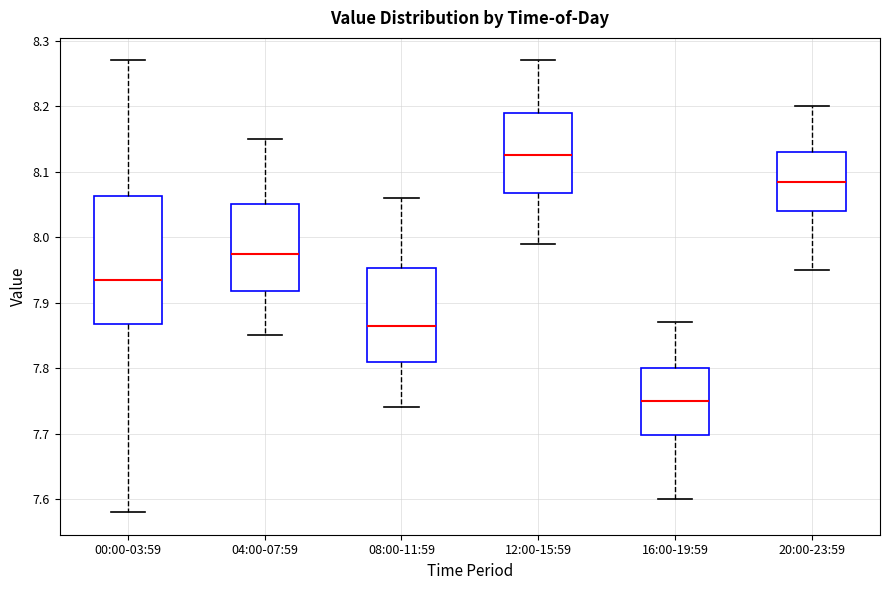

Comparing the boxes themselves (not the whiskers), which one is the tallest?

00:00-03:59